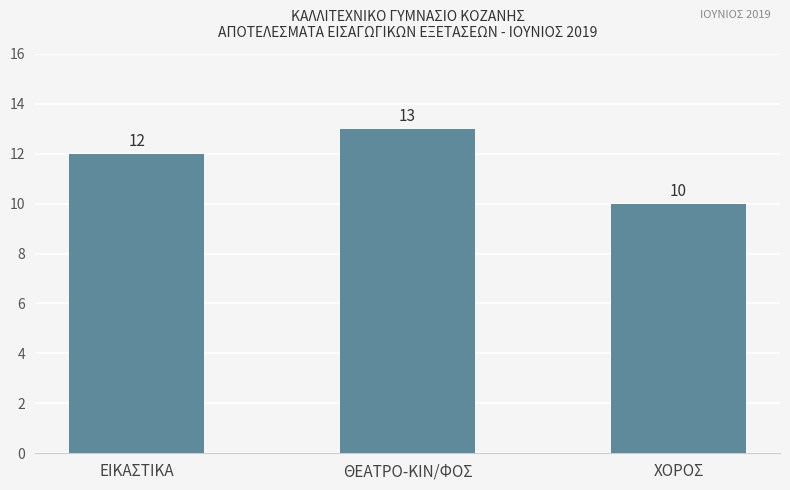

What is the sum of all values?

35